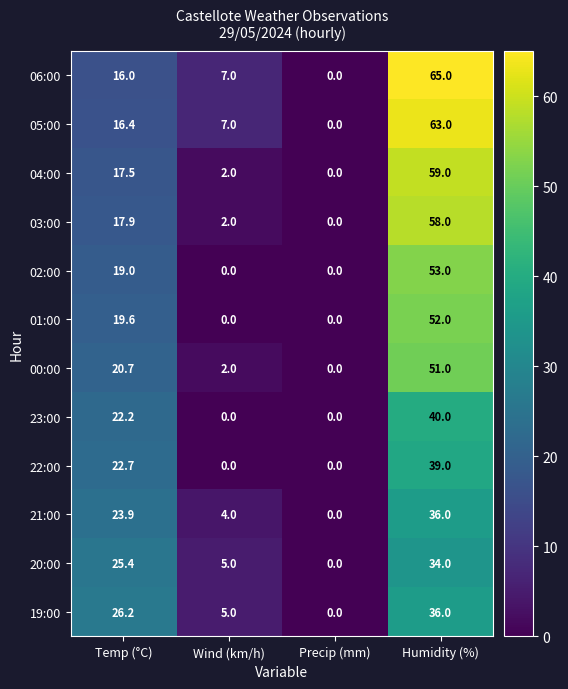

At which label does 03:00 reach its minimum?

Precip (mm)